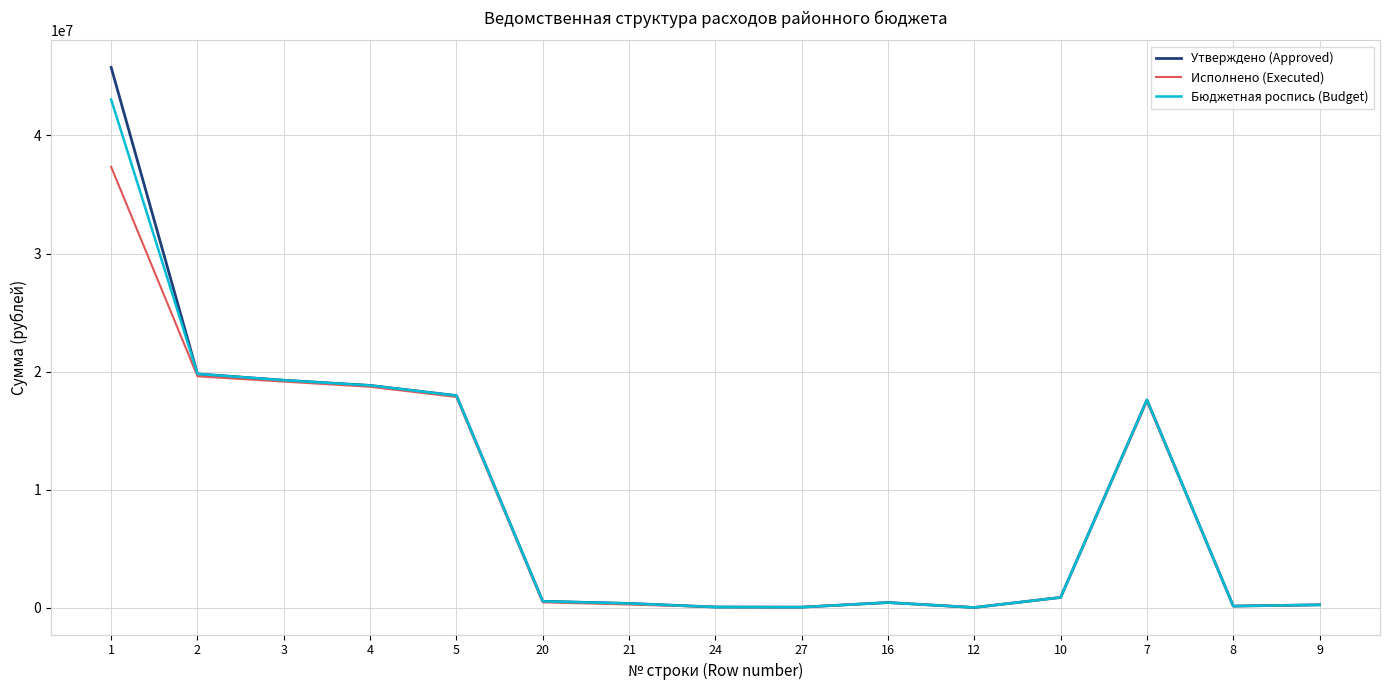

What is the difference between the Утверждено (Approved) values at 3 and 7?

1671199.5